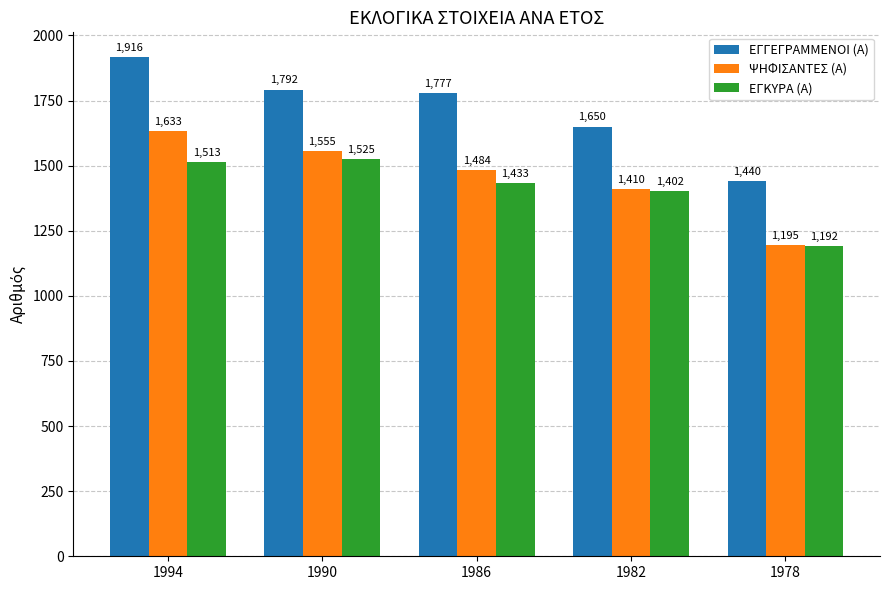

Where is ΕΓΚΥΡΑ (Α) nearest to the value 1358?

1982